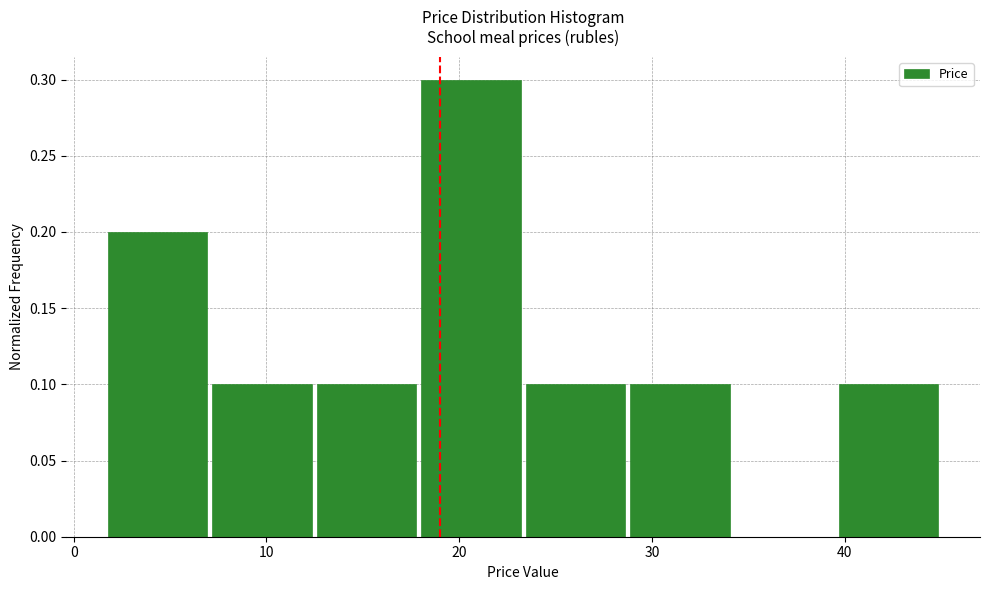

Reading left to right, list every bar in this chart as the range it spans on the x-axis followed by its height. Neither the bar edges nor the heights are printed on the chart, so give them approximately, as read against the axes.

2 to 7: 0.2
7 to 12: 0.1
12 to 18: 0.1
18 to 23: 0.3
23 to 29: 0.1
29 to 34: 0.1
34 to 40: 0
40 to 45: 0.1